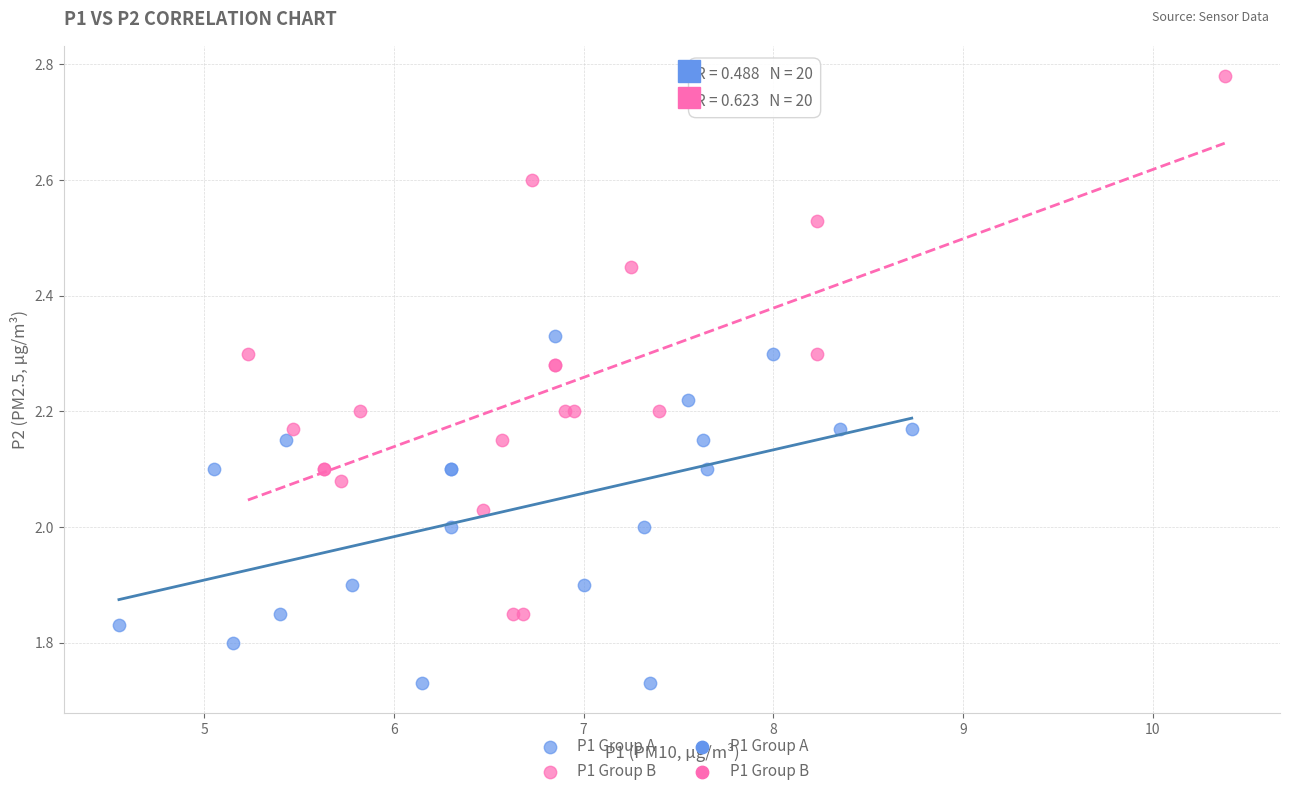

Which series reaches the maximum Y coordinate?

P1 Group B